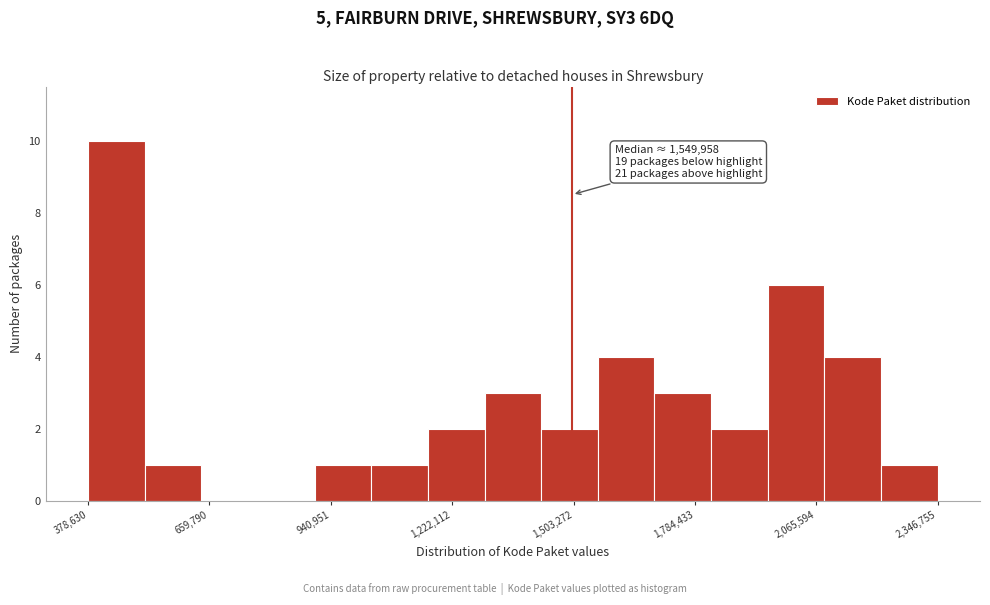

Read against the x-axis, roughly where is the centre of the tallest bar?

450000